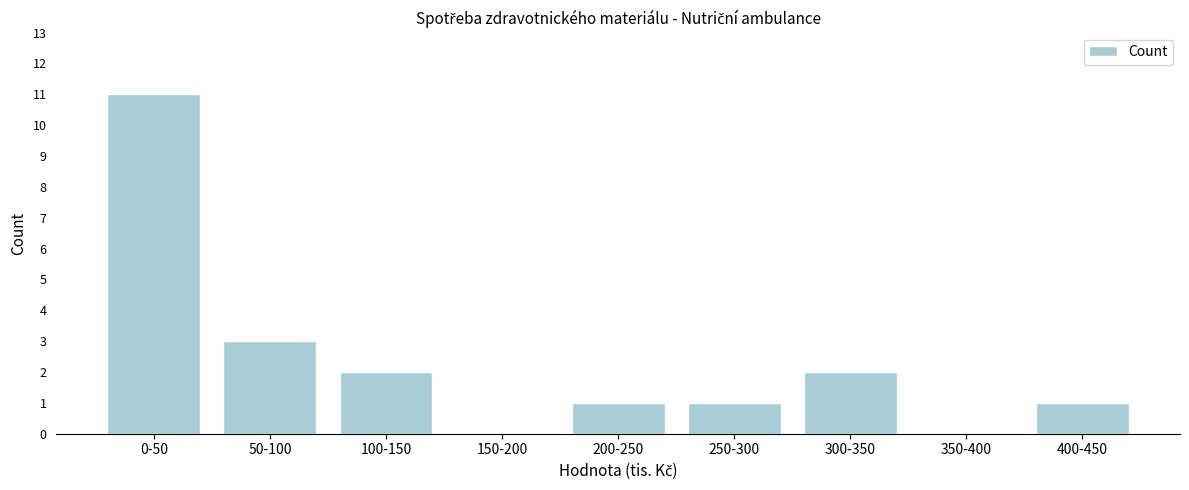

Reading left to right, list all the values displayed in this chart.

0-50=11	50-100=3	100-150=2	150-200=0	200-250=1	250-300=1	300-350=2	350-400=0	400-450=1